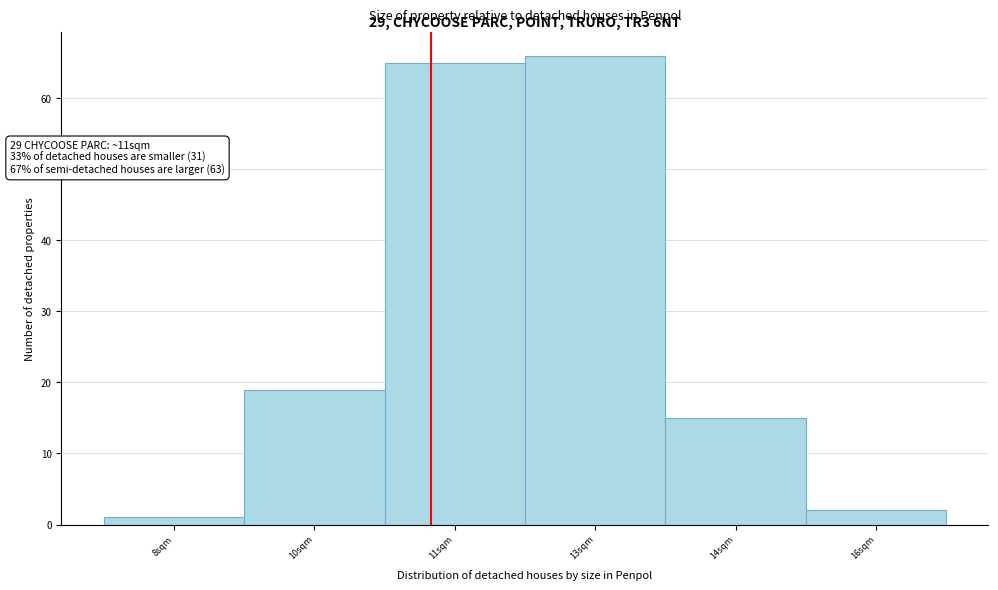

Reading left to right, what are all the values shown in this chart?

1	19	65	66	15	2